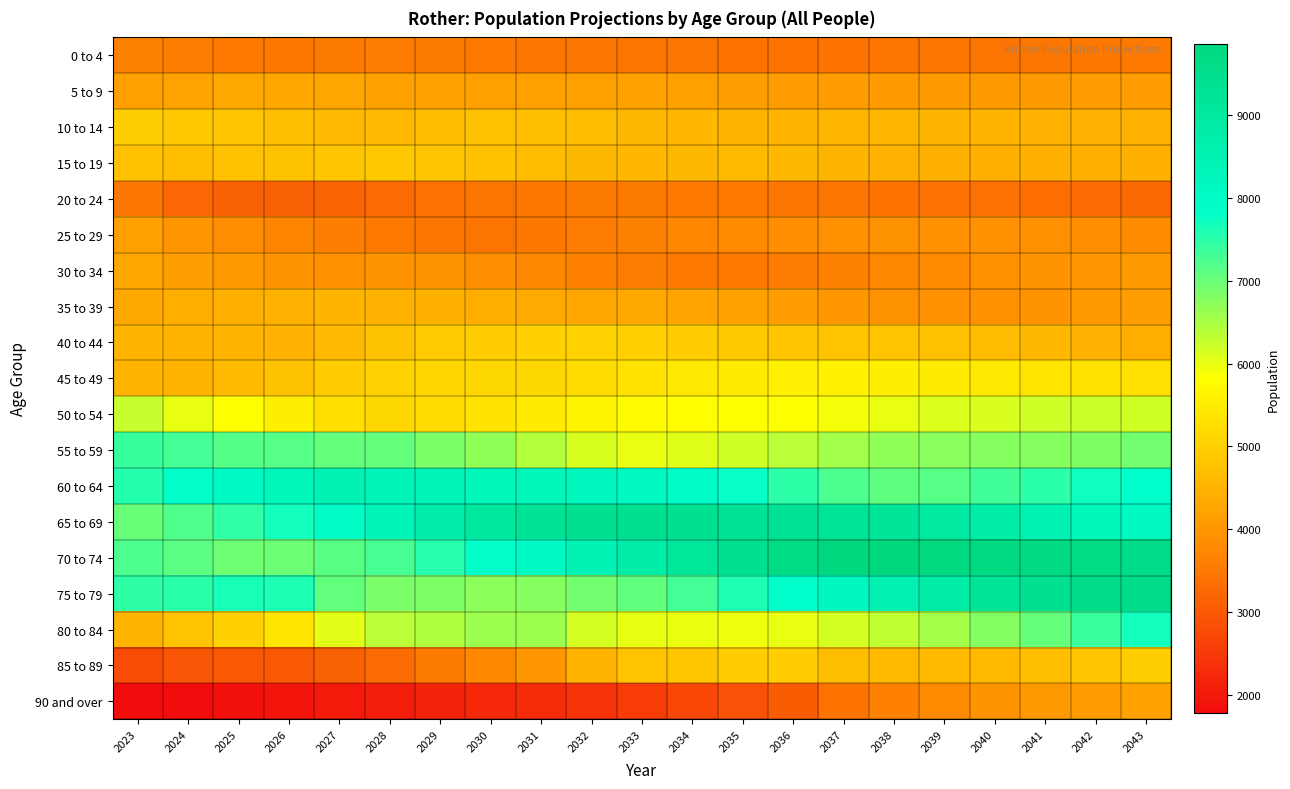

At which category is the sum across all series the highest?

2043